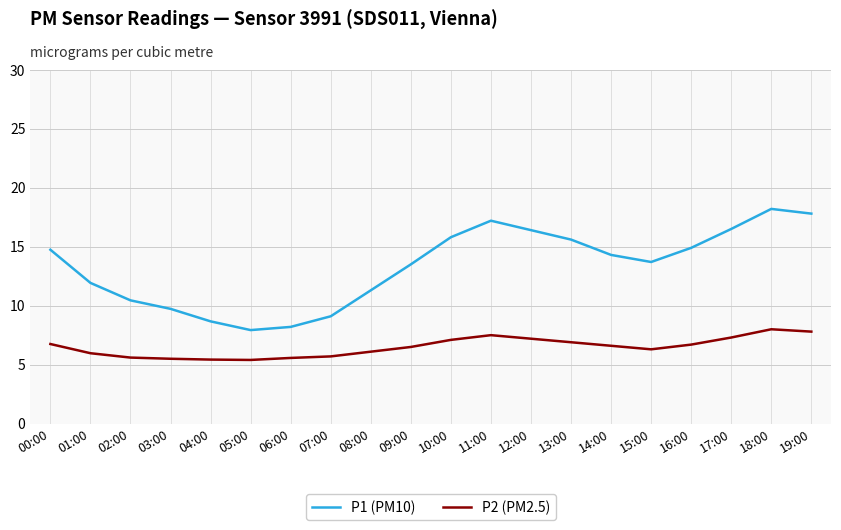

At which category does P1 (PM10) reach its first local valley?

05:00